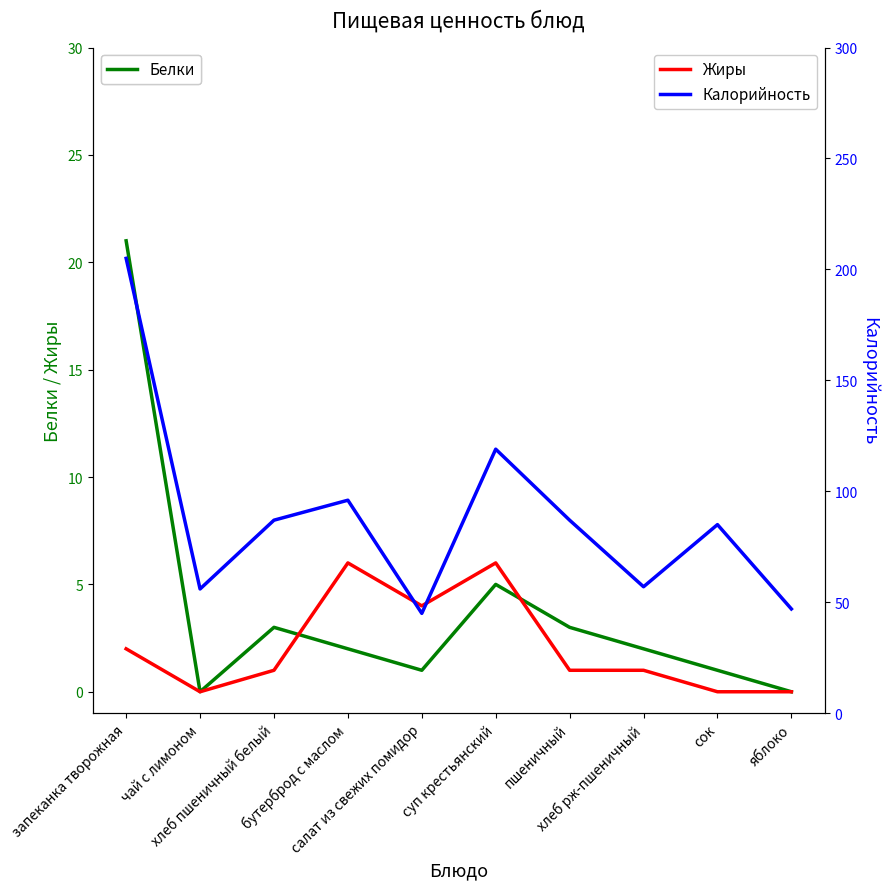

How many positive values does the Белки series have?

8